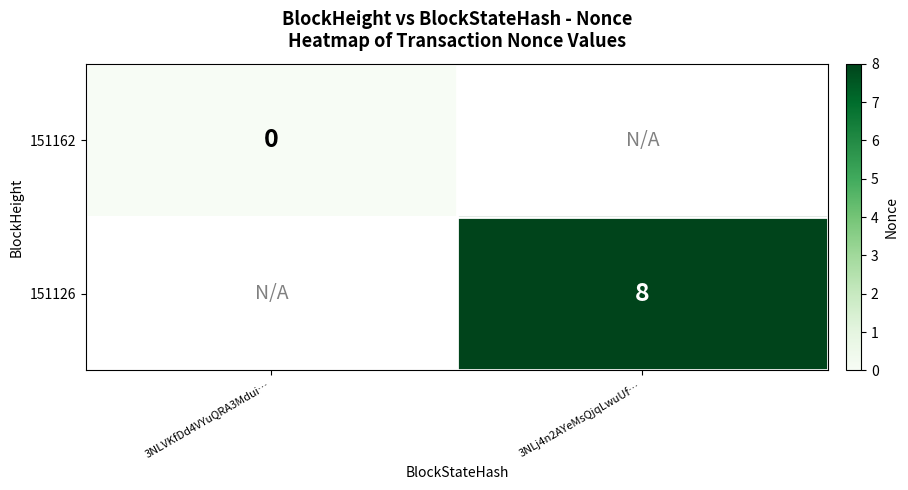

Where is 151162 nearest to the value 0?

3NLVKfDd4VYuQRA3Mdui…